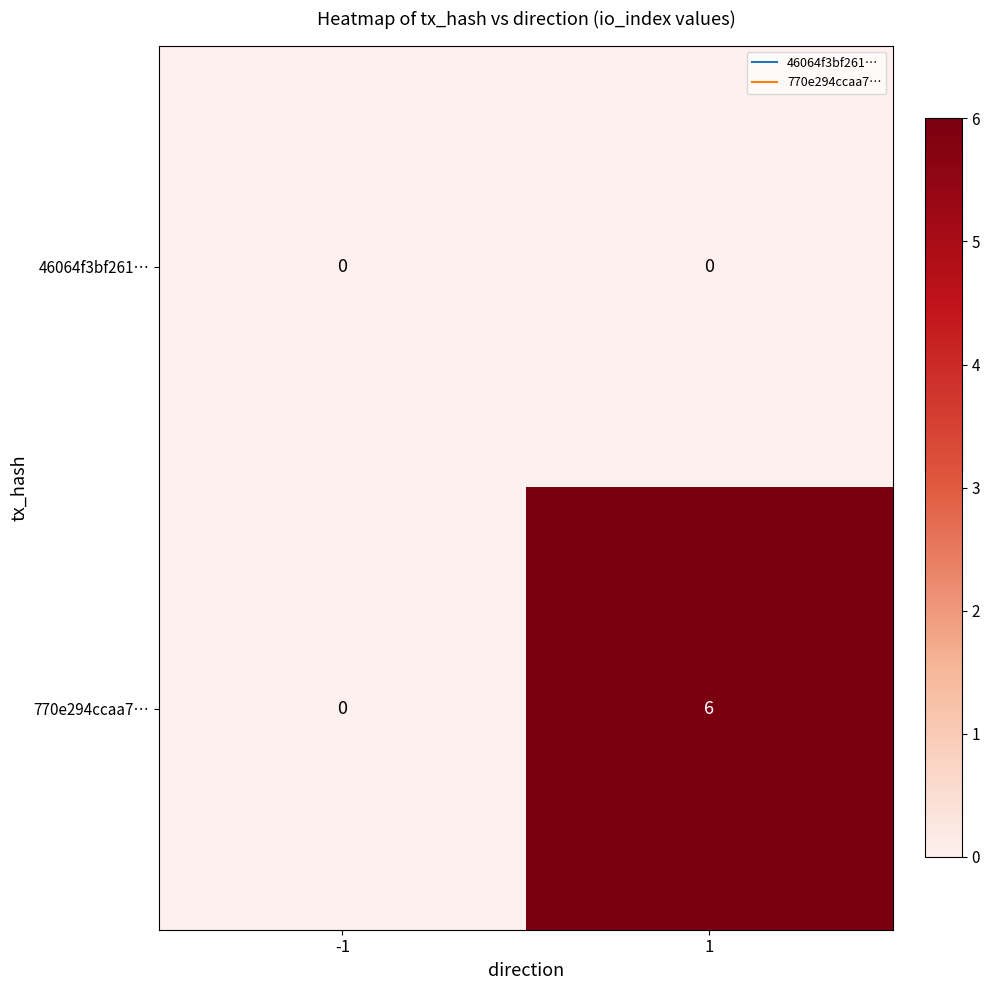

Which series changed the most between -1 and 1?

770e294ccaa7…